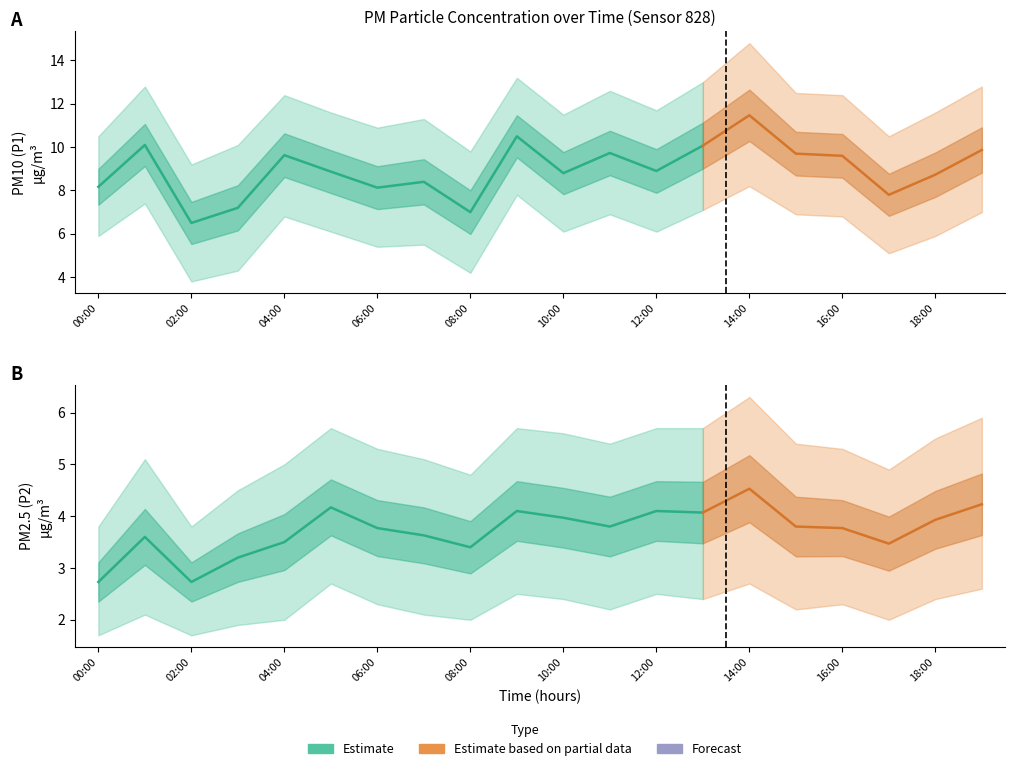

How many lines are shown in the chart?

2